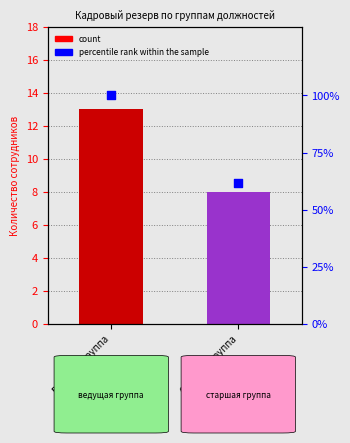

Which series reaches the maximum Y coordinate?

percentile rank within the sample